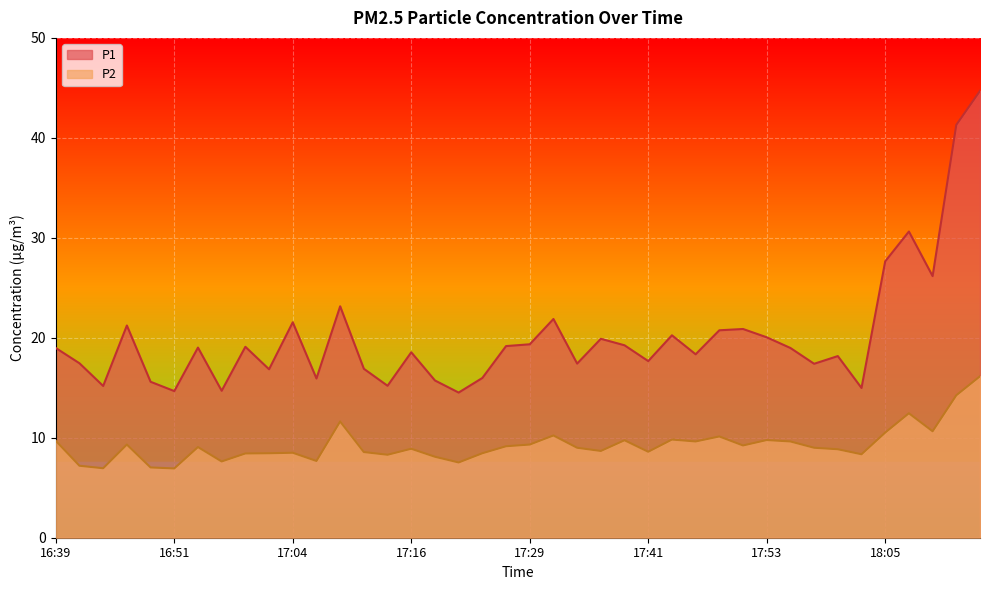

What is the value of the P2 point at the 23rd from the left?

9.0